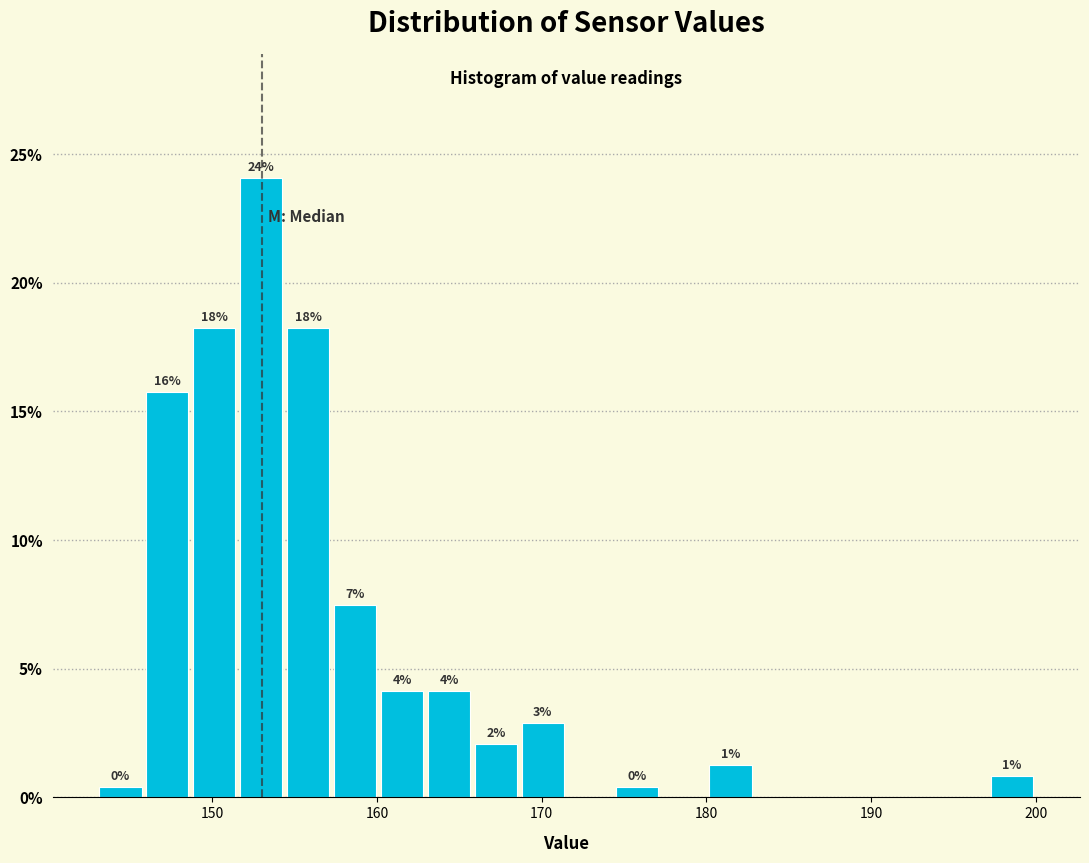

Around what value on the x-axis is the tallest bar? Give the approximate position of its centre, as read against the axis.

153